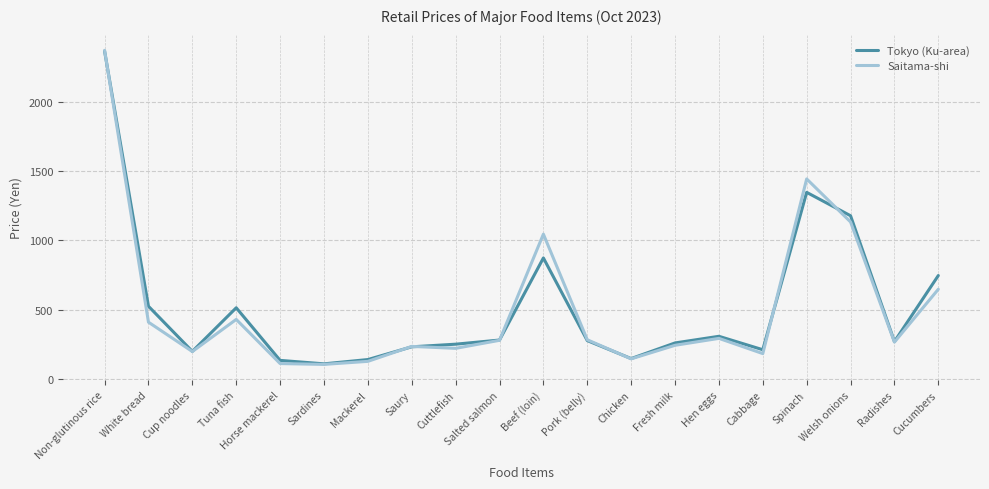

At which label is Saitama-shi closest to 1238?

Welsh onions